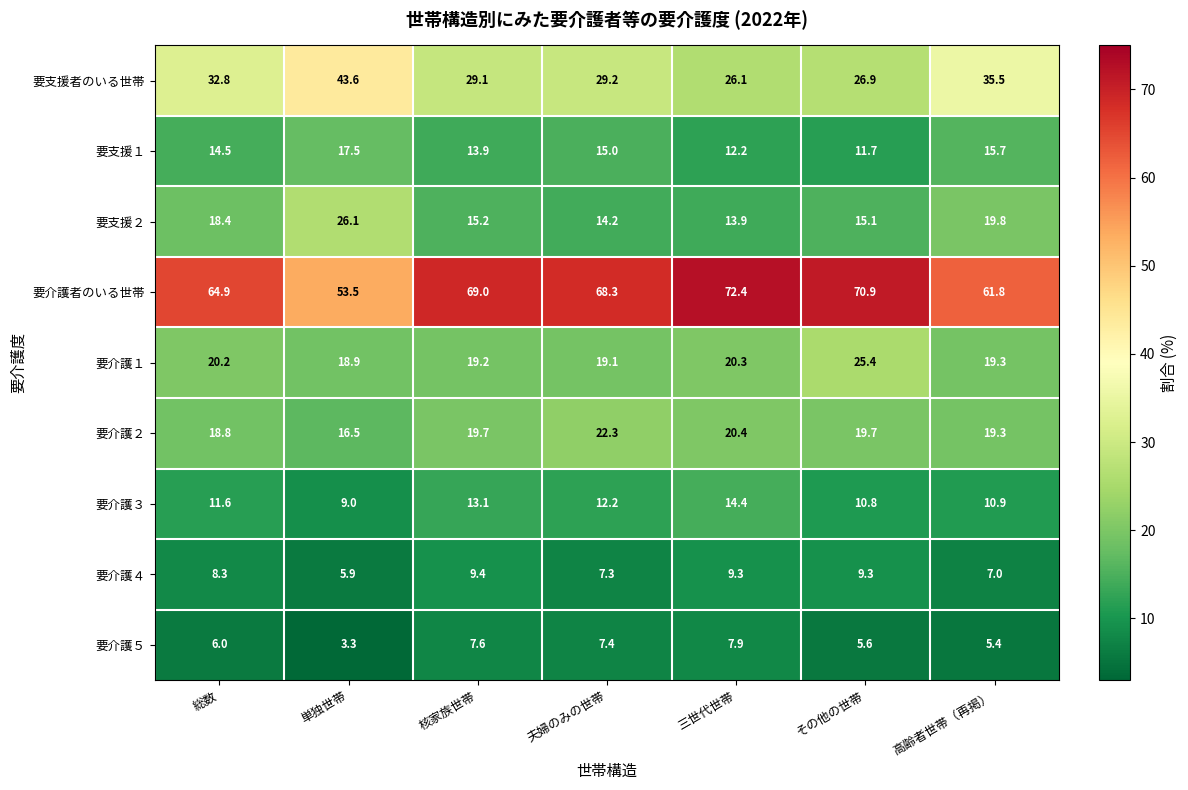

At 単独世帯, list the series in order from largest to smallest.

要介護者のいる世帯, 要支援者のいる世帯, 要支援２, 要介護１, 要支援１, 要介護２, 要介護３, 要介護４, 要介護５